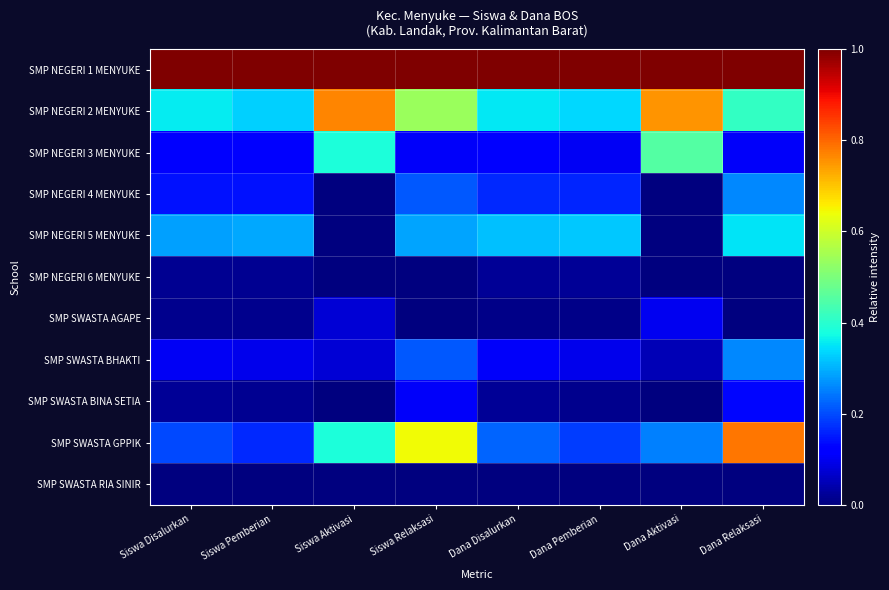

Which series has the largest total across all categories?

SMP NEGERI 1 MENYUKE